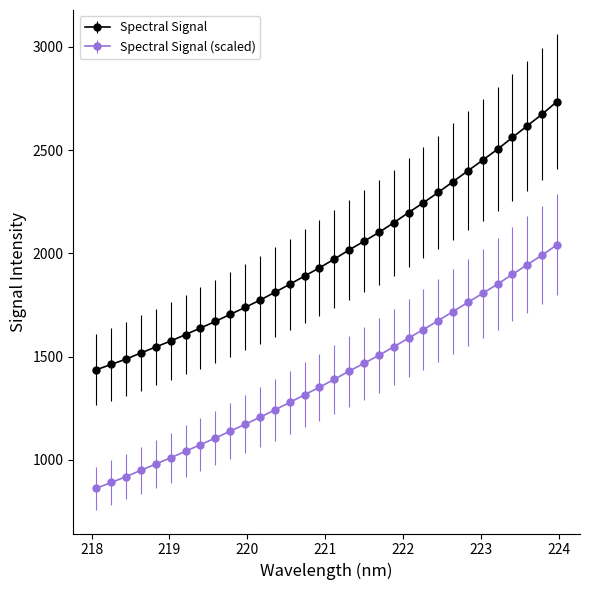

What is the difference between the maximum and minimum values in the Spectral Signal (scaled) series?

1179.3